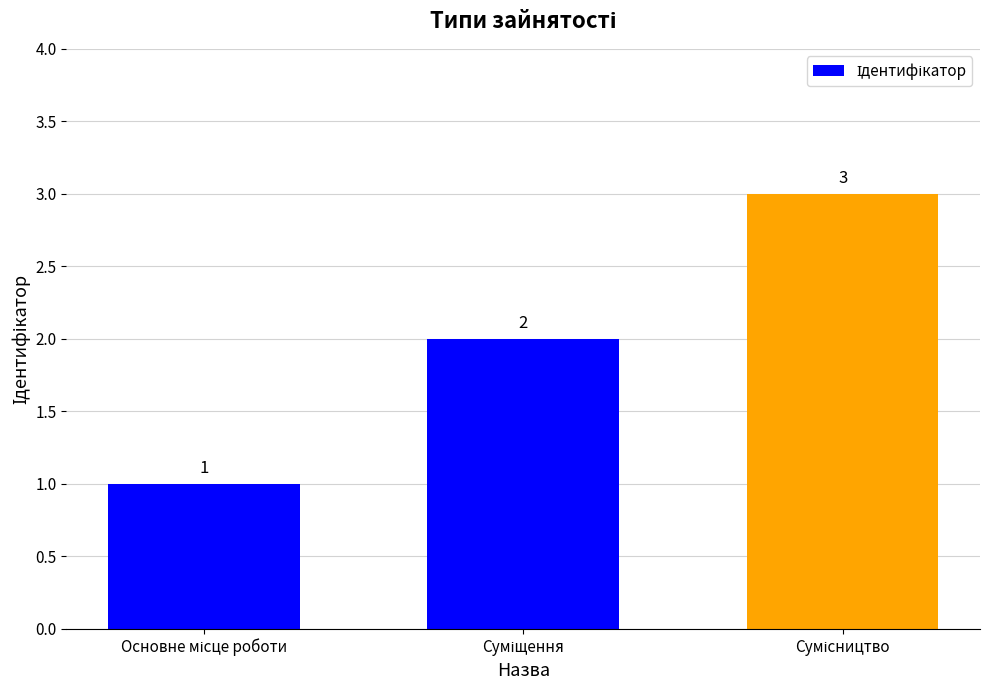

What is the value of the 3rd bar from the left?

3